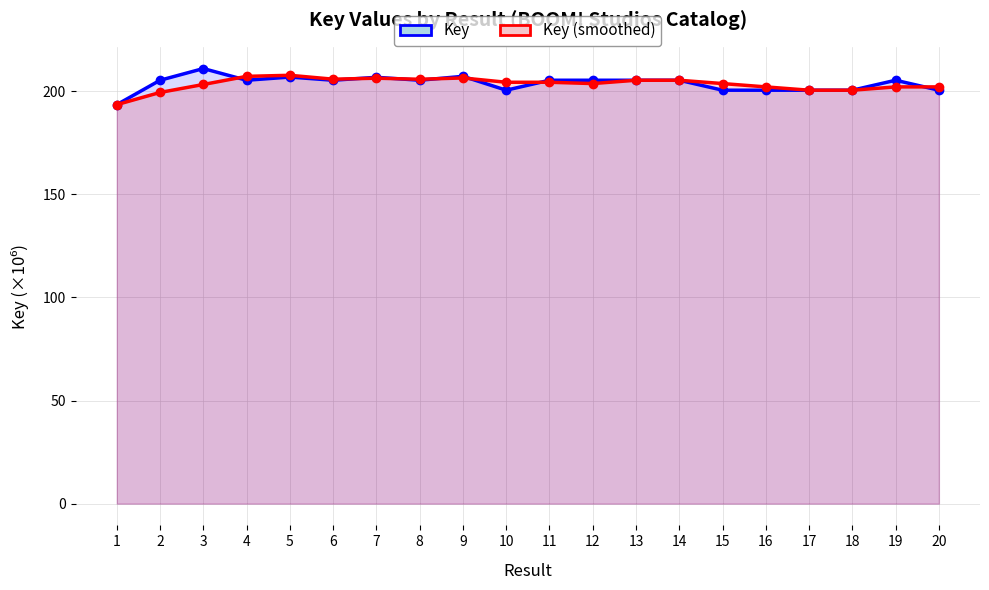

How many intersections are there between Key (smoothed) and Key?

9